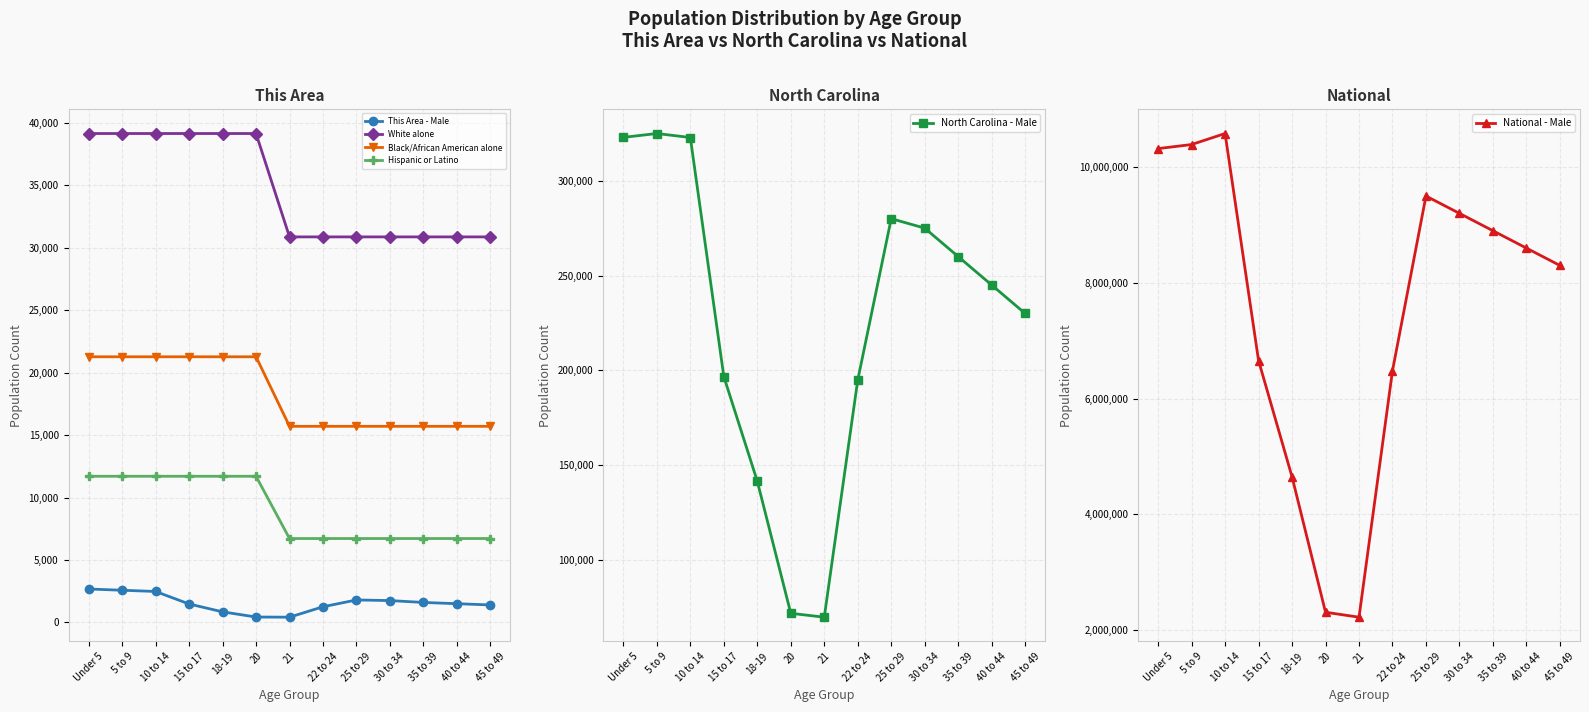

Between 20 and 25 to 29, which series saw the biggest shift?

National - Male